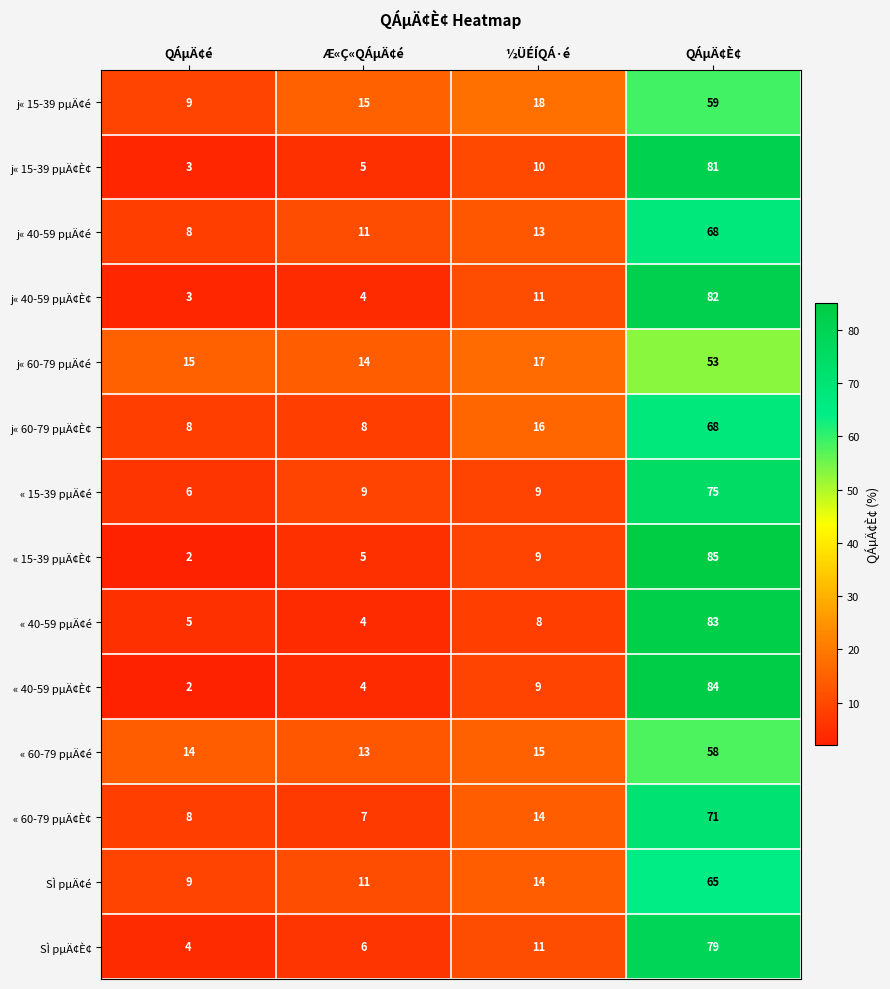

The SÌ pµÄ¢é series shows 12 at QÁµÄ¢é. True or false?

False